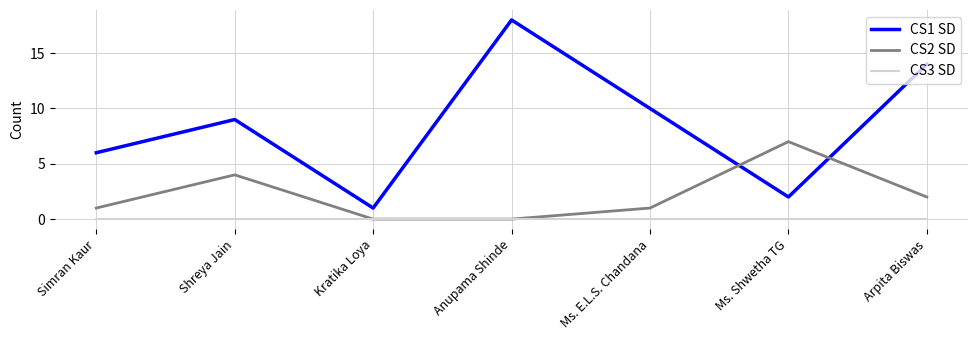

What is the total value across all series at Anupama Shinde?

18